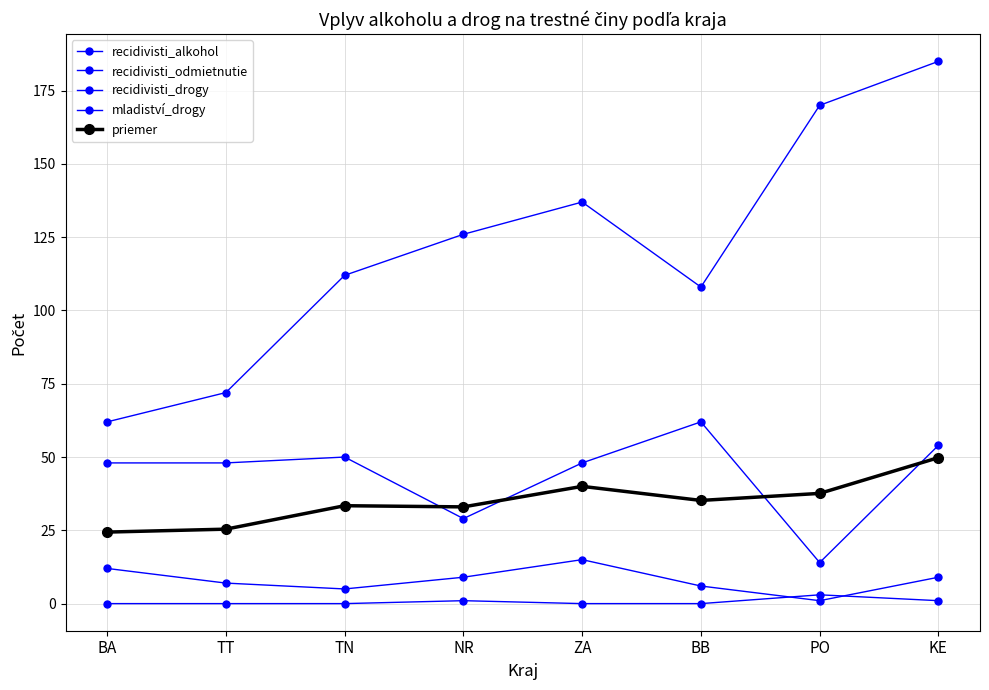

Is this an area chart (filled region under the line)?

No